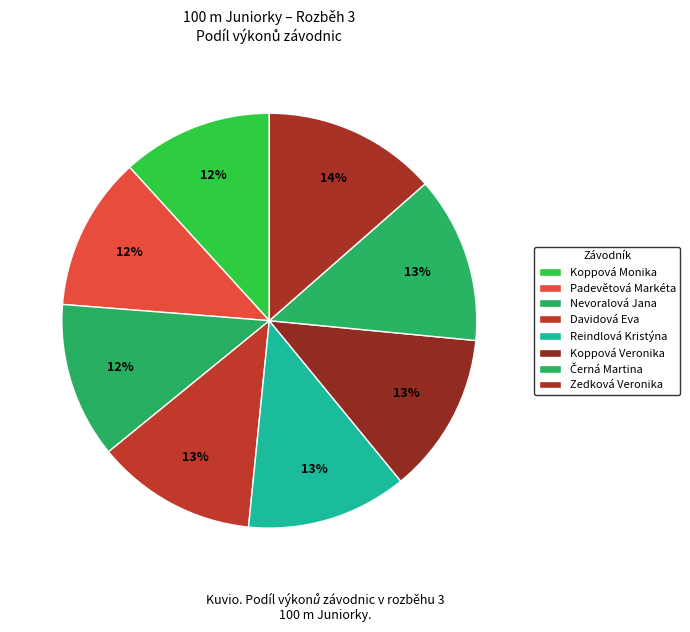

The Davidová Eva slice represents 25% of the pie. True or false?

False